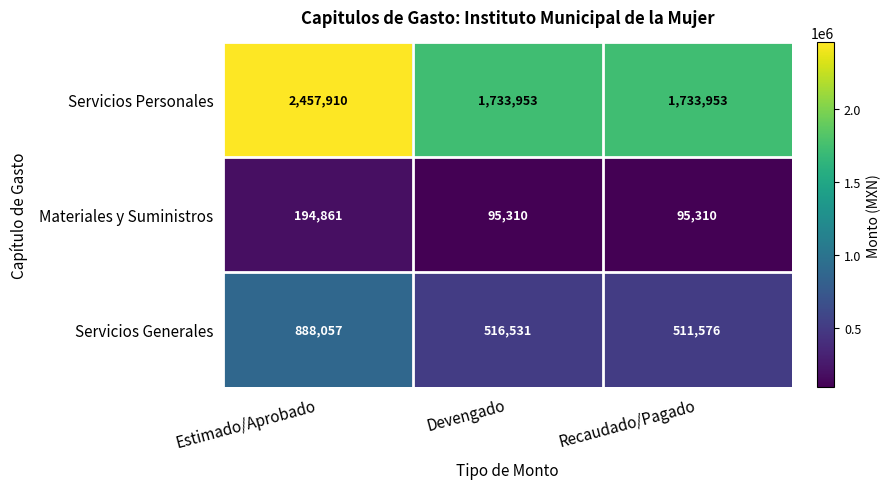

Reading left to right, list all the values displayed in this chart.

Servicios Personales: Estimado/Aprobado=2457910	Devengado=1733953	Recaudado/Pagado=1733953
Materiales y Suministros: Estimado/Aprobado=194861	Devengado=95310	Recaudado/Pagado=95310
Servicios Generales: Estimado/Aprobado=888057	Devengado=516531	Recaudado/Pagado=511576